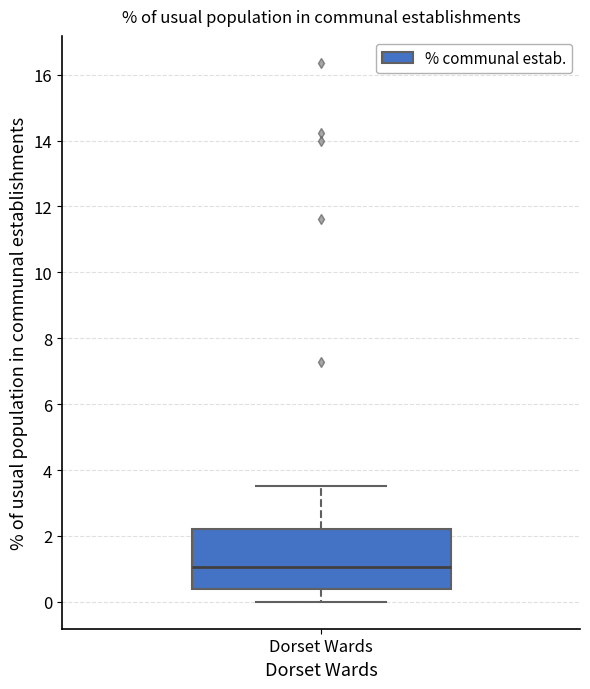

Transcribe this box plot: give where the median line is, the range the box spans, and where the two whiskers end, as read against the y-axis. The values are not printed on the chart, so give them approximately, as read against the axis.

median 1.0, box 0.4 to 2.2, whiskers 0.0 to 3.6